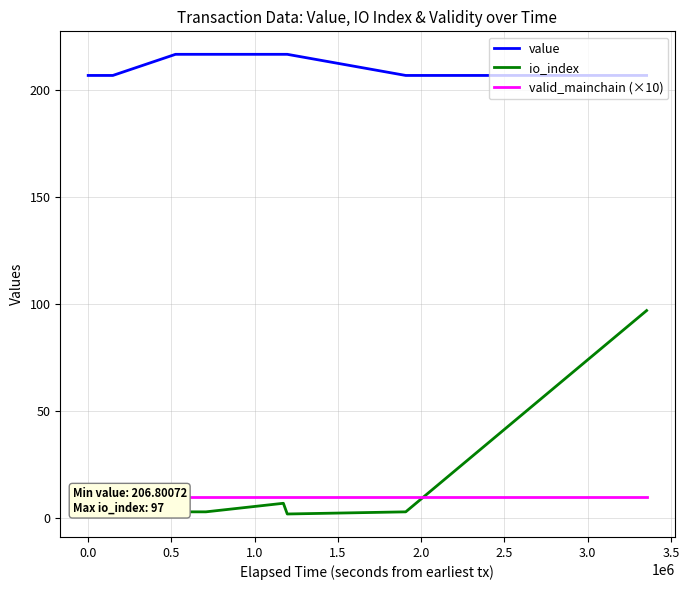

Reading left to right, extract all data points from this chart.

value: 206.8	206.8	216.7	216.7	216.7	216.7	206.8	206.8
io_index: 3.0	7.0	3.0	3.0	7.0	2.0	3.0	97.0
valid_mainchain (×10): 10.0	10.0	10.0	10.0	10.0	10.0	10.0	10.0